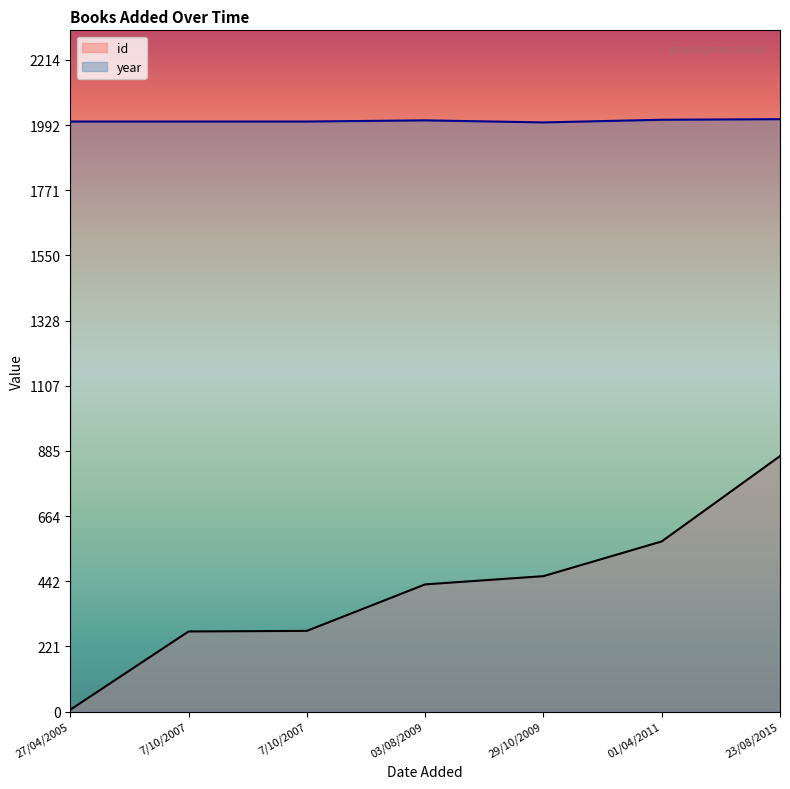

Does the chart display data point markers on the line(s)?

No